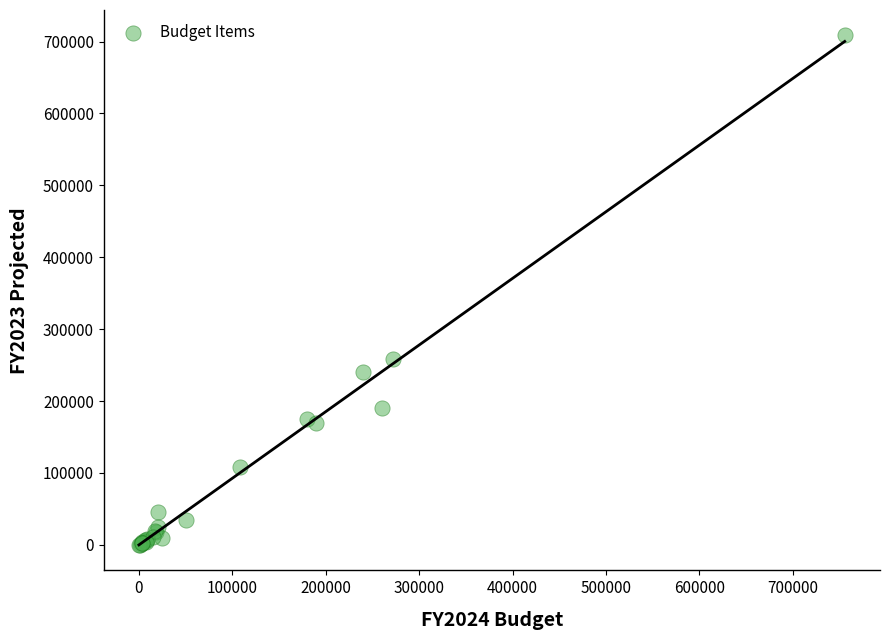

What Y value in the scatter plot is closest to 354250?

258000